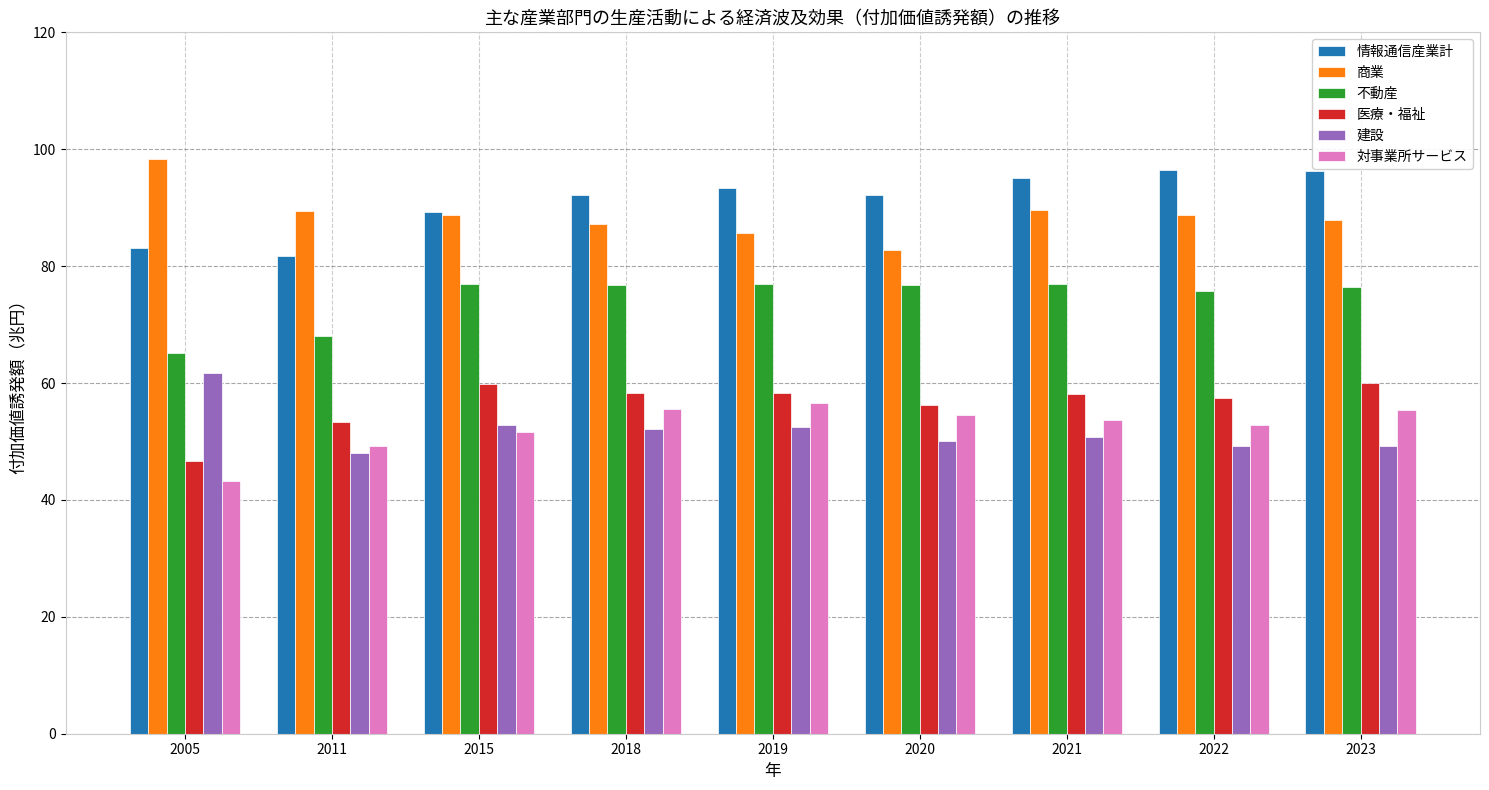

Rank the series by their maximum value, from lowest to highest.

対事業所サービス, 医療・福祉, 建設, 不動産, 情報通信産業計, 商業